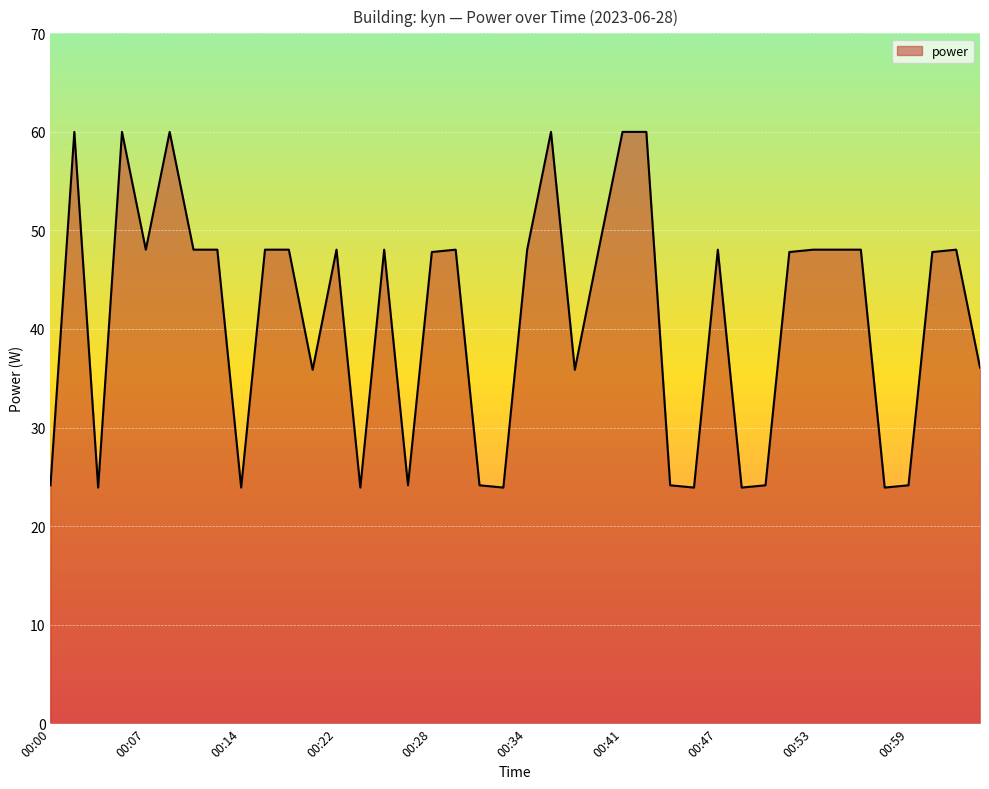

What is the maximum value shown in the chart?

60.0